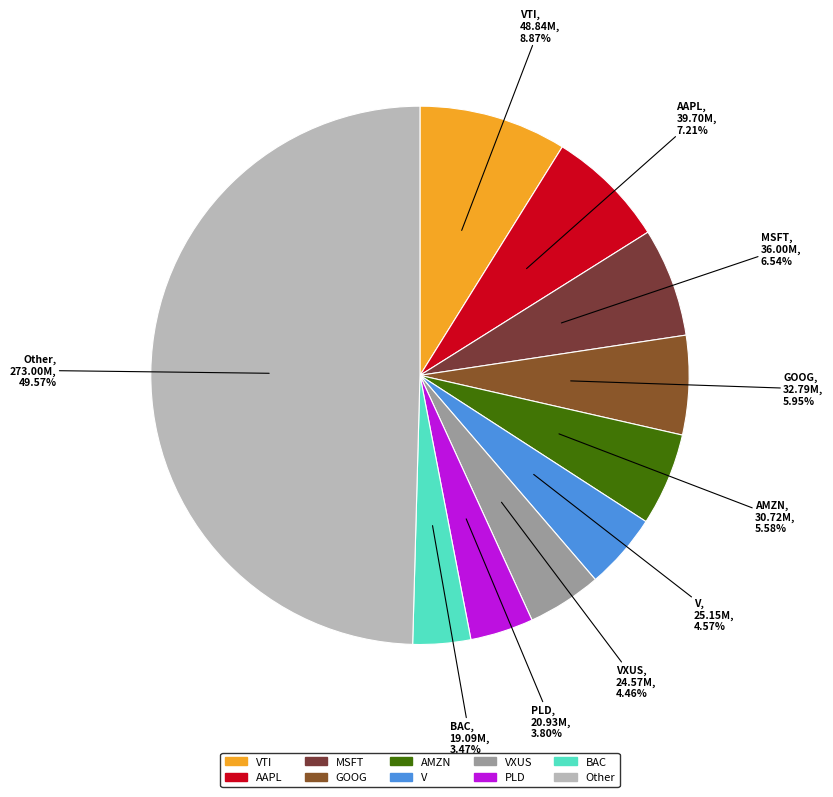

What is the largest slice in the pie chart?

Other